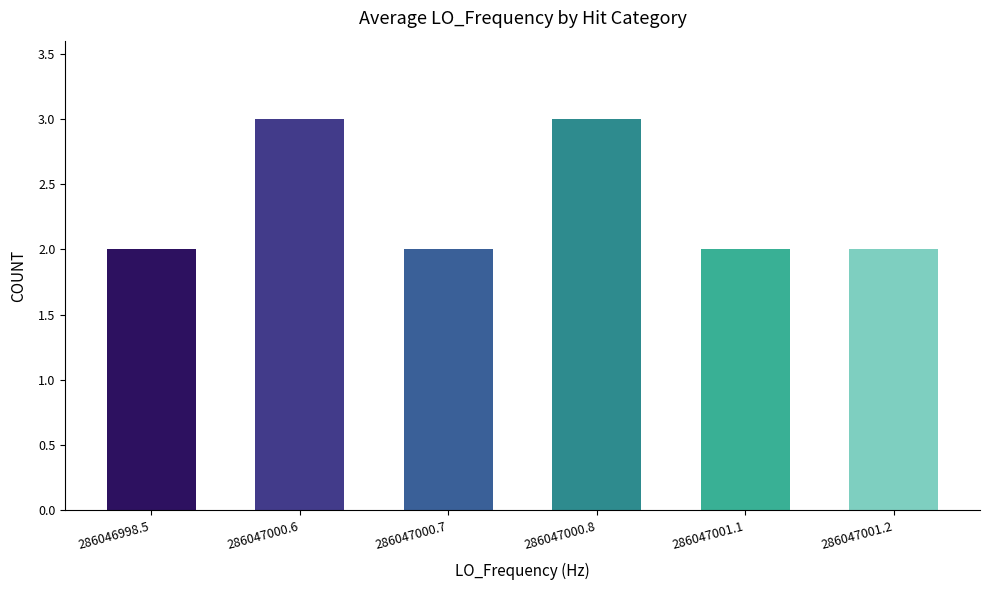

True or false: the data shows 3 at 286047000.8.

True